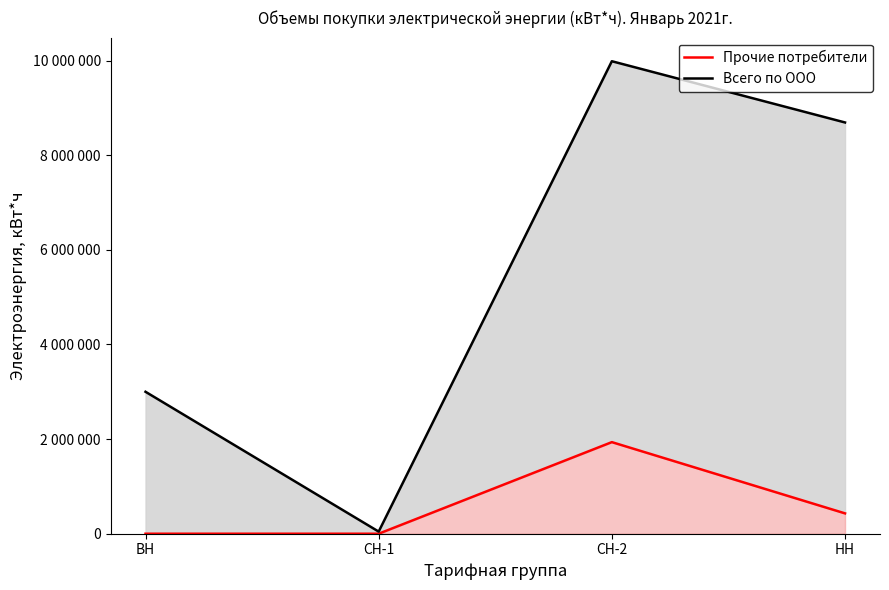

Between ВН and НН, which series saw the biggest shift?

Всего по ООО